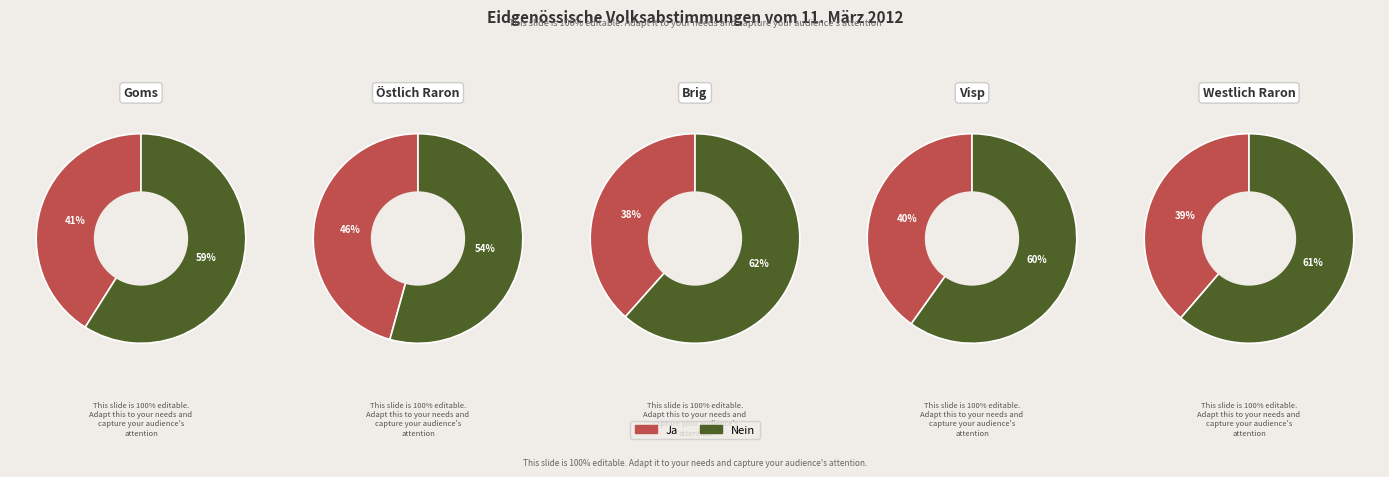

The Brig slice represents 28% of the pie. True or false?

False